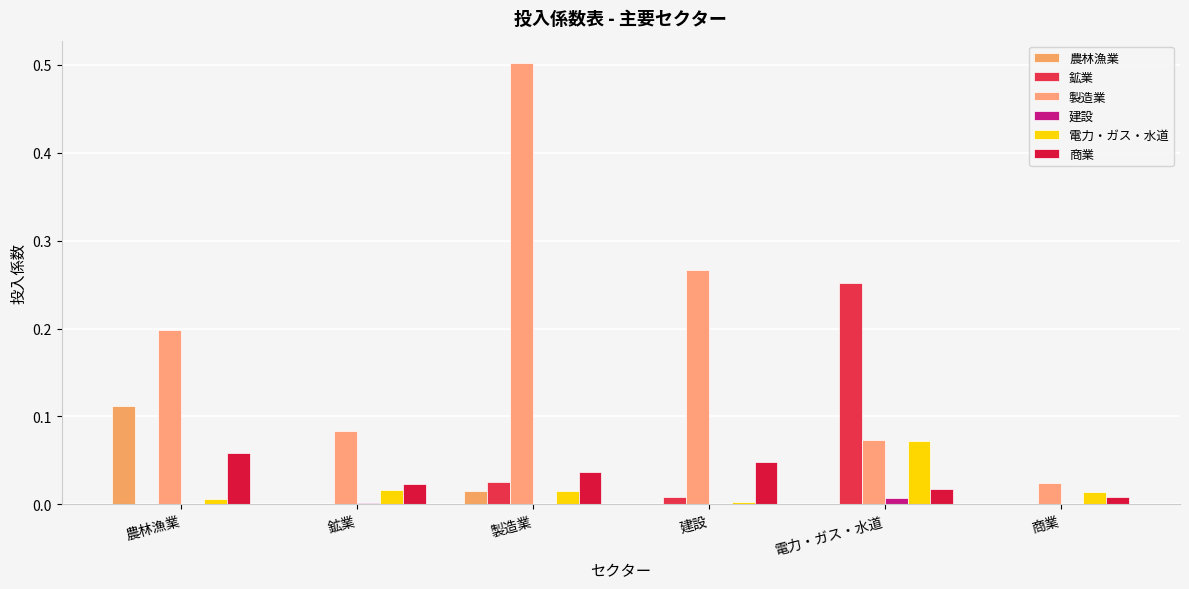

Does the chart contain stacked bars?

No